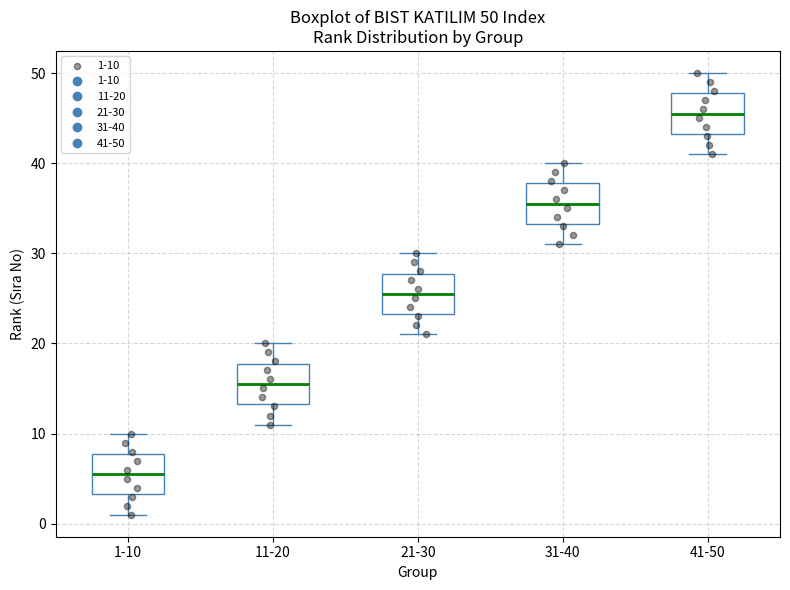

Which box's median line is the lowest?

1-10